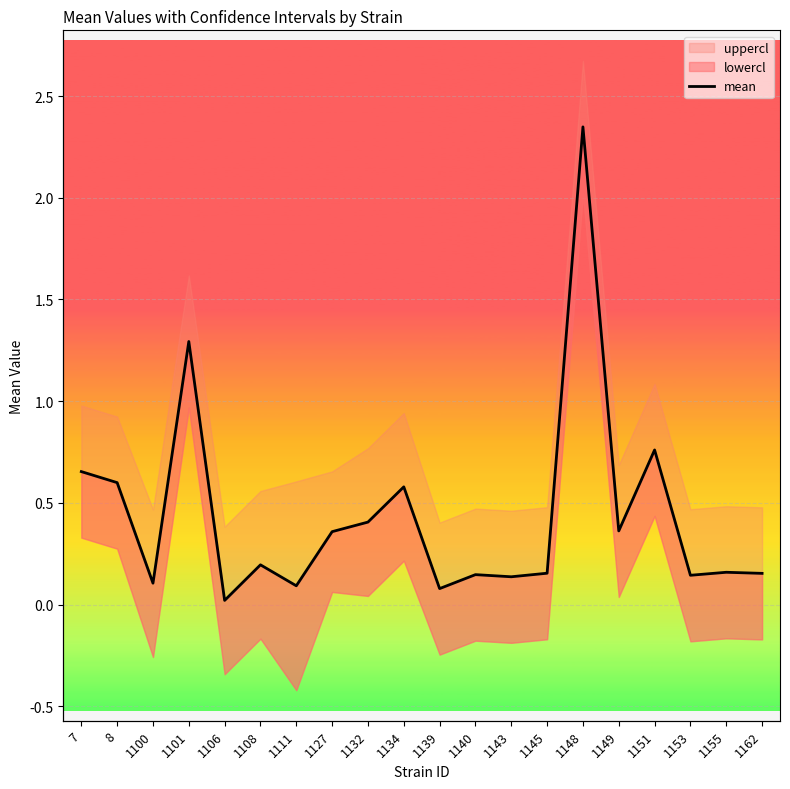

Rank the categories by value from highest to lowest.

1148, 1101, 1151, 7, 8, 1134, 1132, 1149, 1127, 1108, 1155, 1145, 1162, 1140, 1153, 1143, 1100, 1111, 1139, 1106